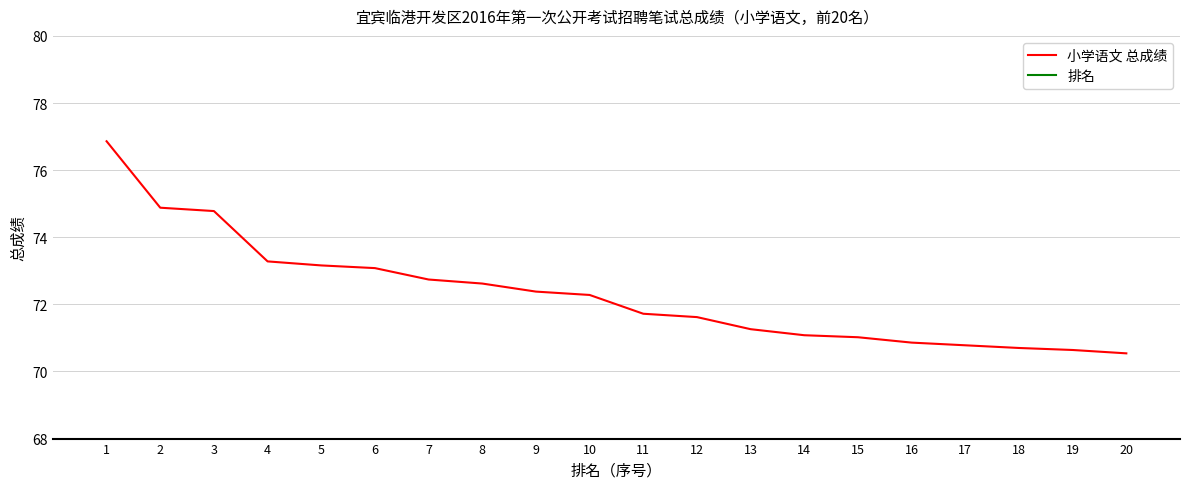

Which category has the lowest value across all series?

1